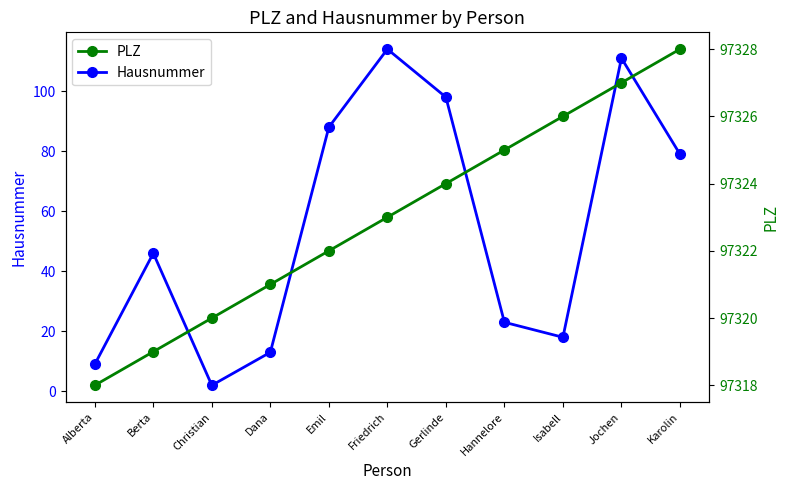

How many lines are shown in the chart?

2